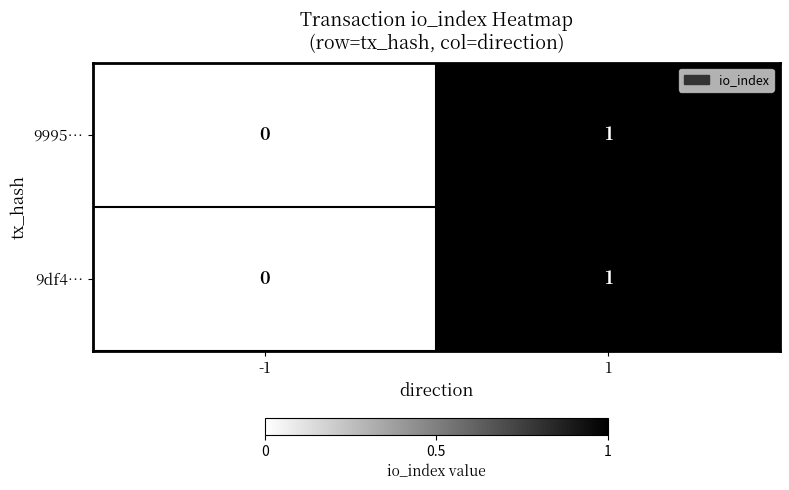

How many distinct data groups are displayed?

2